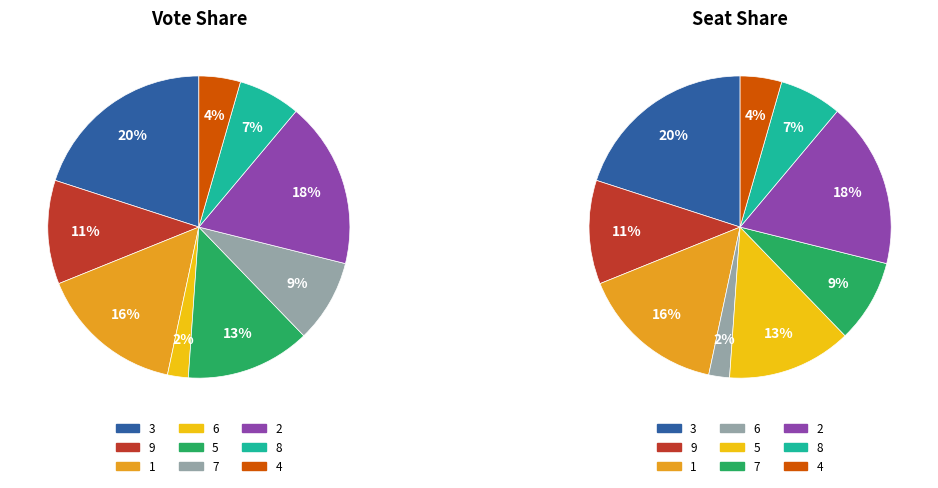

Does 1 account for over 50% of the chart?

No